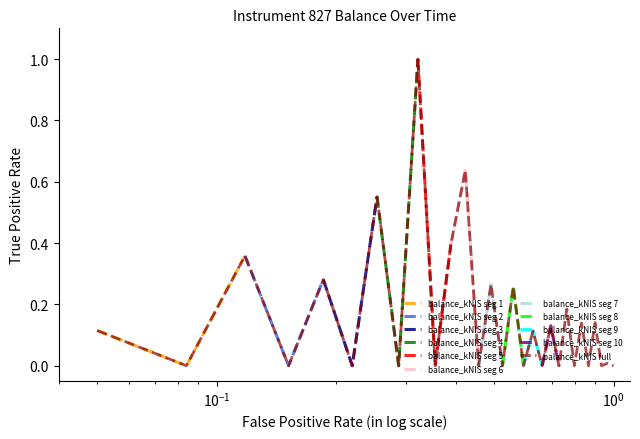

How many categories are shown in the chart?

29